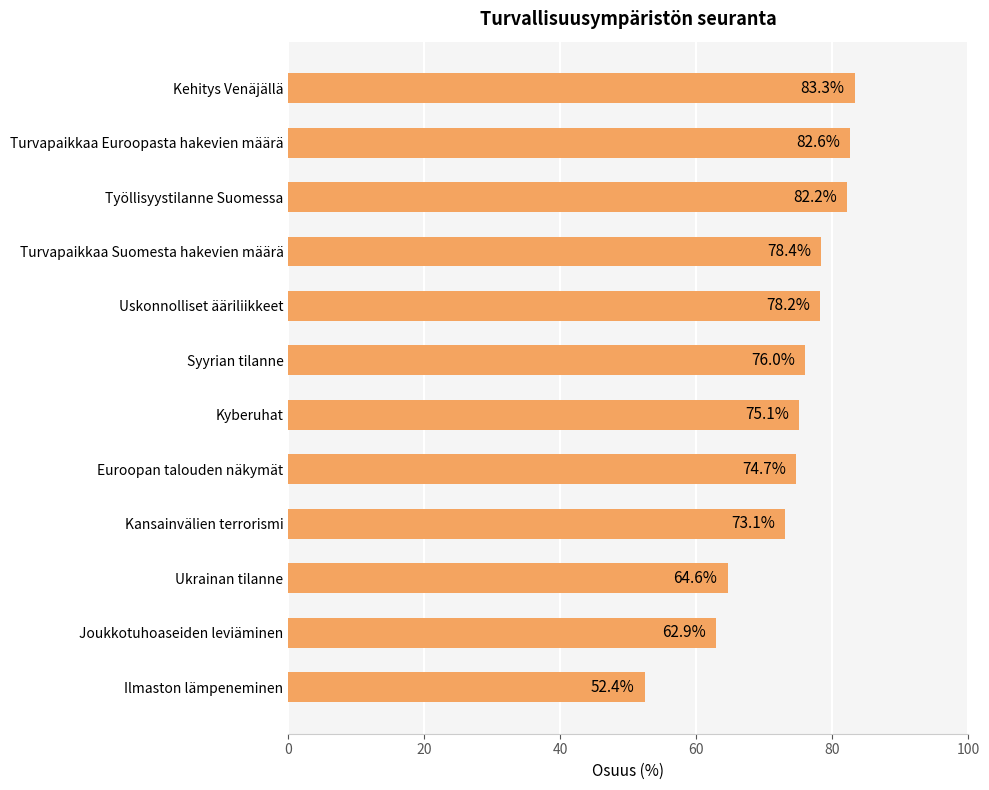

What is the sum of all values?

883.5